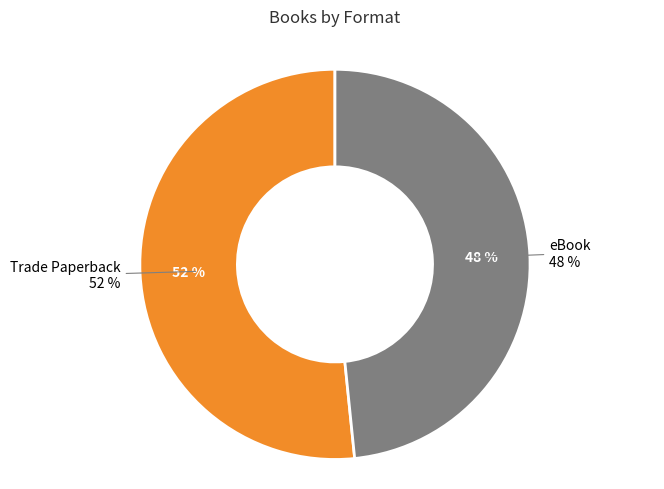

To the nearest percent, what is the average slice percentage?

50%